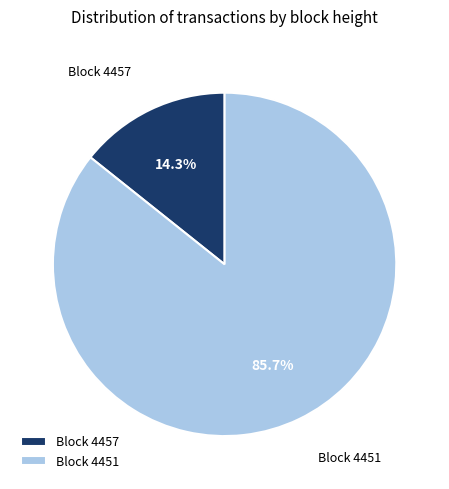

Which slice is the largest?

Block 4451